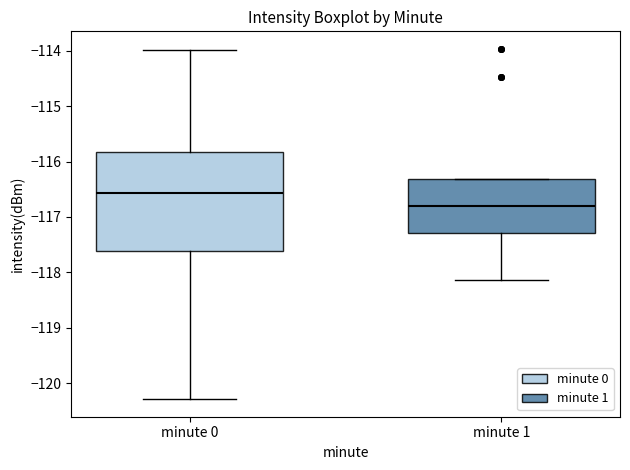

Reading left to right, transcribe this box plot: for each box, give where its median line is, the range the box spans, and where its two whiskers end, as read against the y-axis. The values are not printed on the chart, so give them approximately, as read against the axis.

minute 0: median -116.6, box -117.6 to -115.8, whiskers -120.3 to -114.0
minute 1: median -116.8, box -117.3 to -116.3, whiskers -118.1 to -116.3